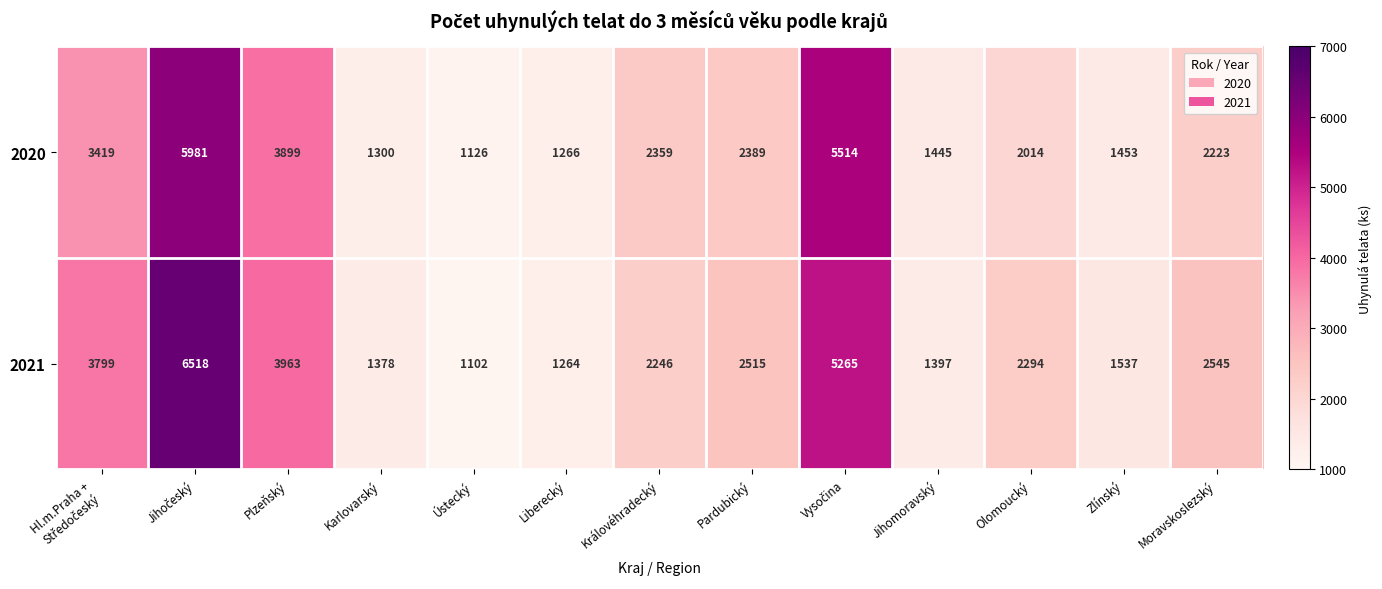

Rank the series at Pardubický from highest to lowest value.

2021, 2020